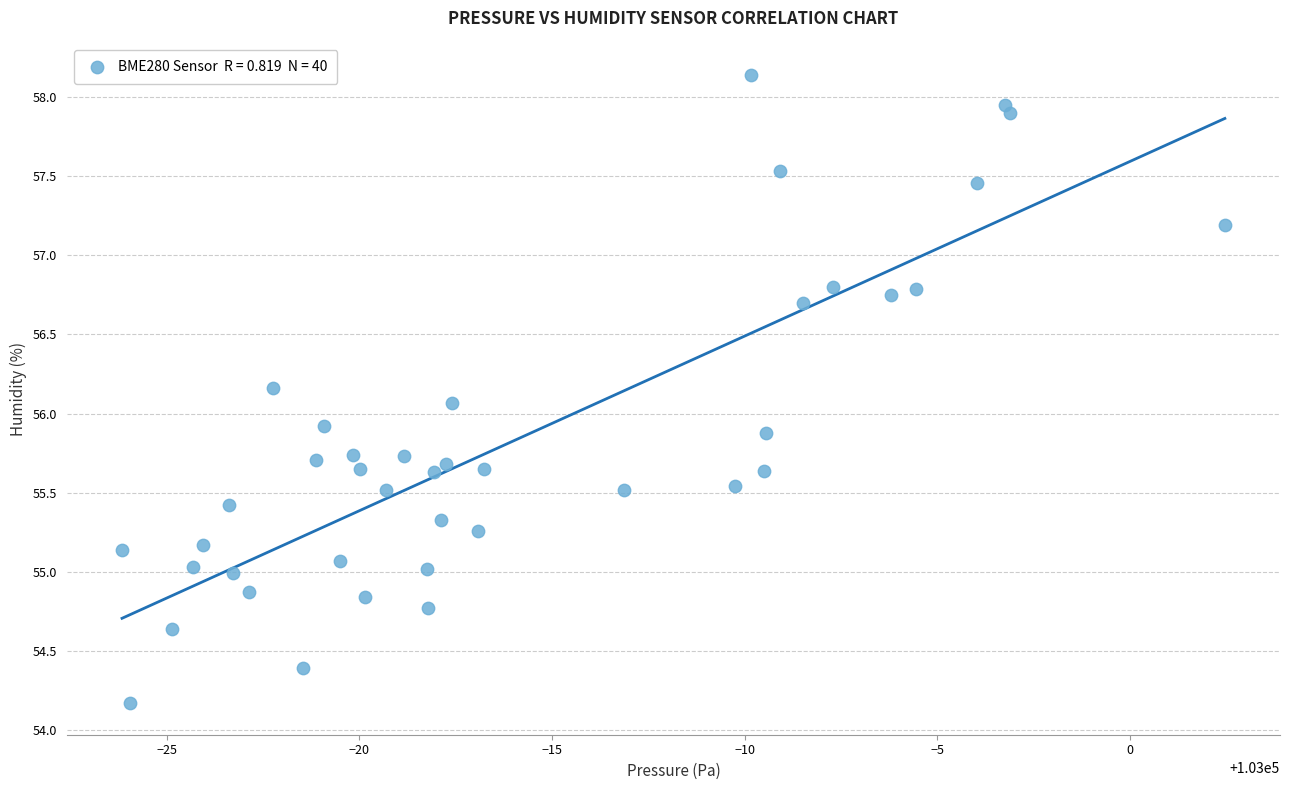

What is the range of X values (max minus min)?

28.6